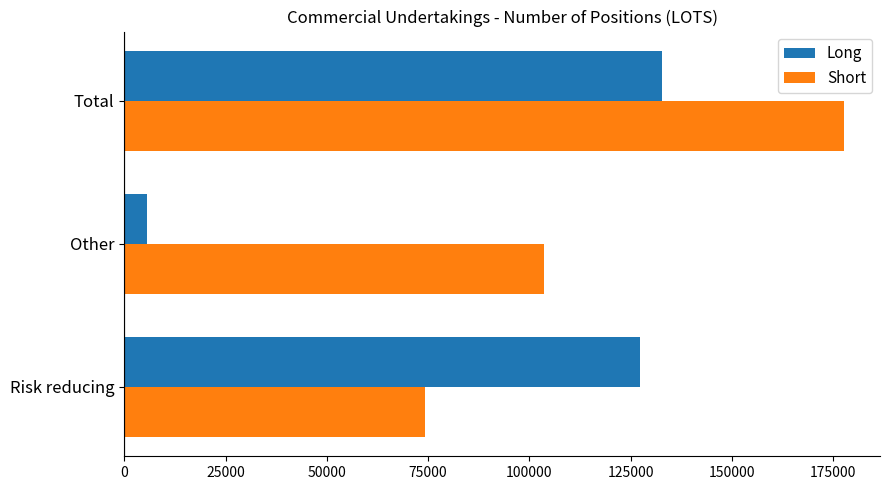

List the labels in order of Short value, largest first.

Total, Other, Risk reducing